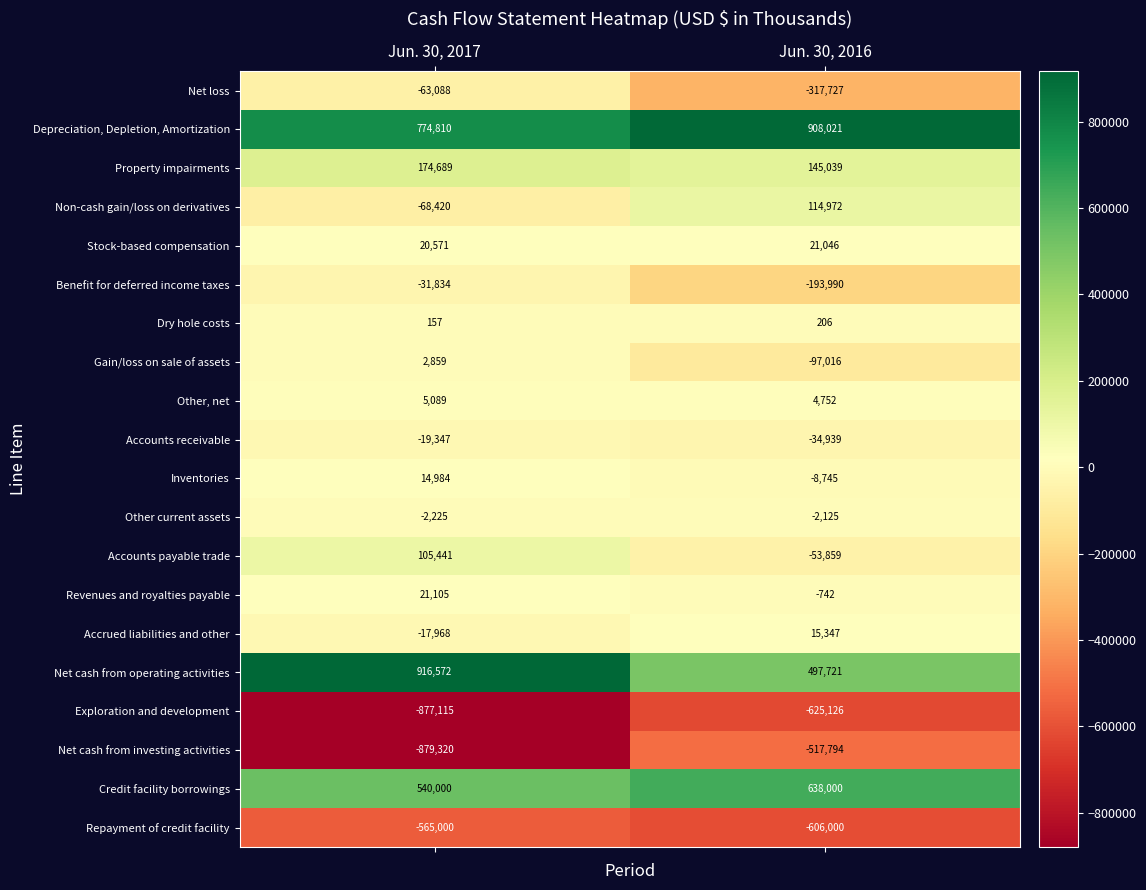

Which series changed the most between Jun. 30, 2017 and Jun. 30, 2016?

Net cash from operating activities